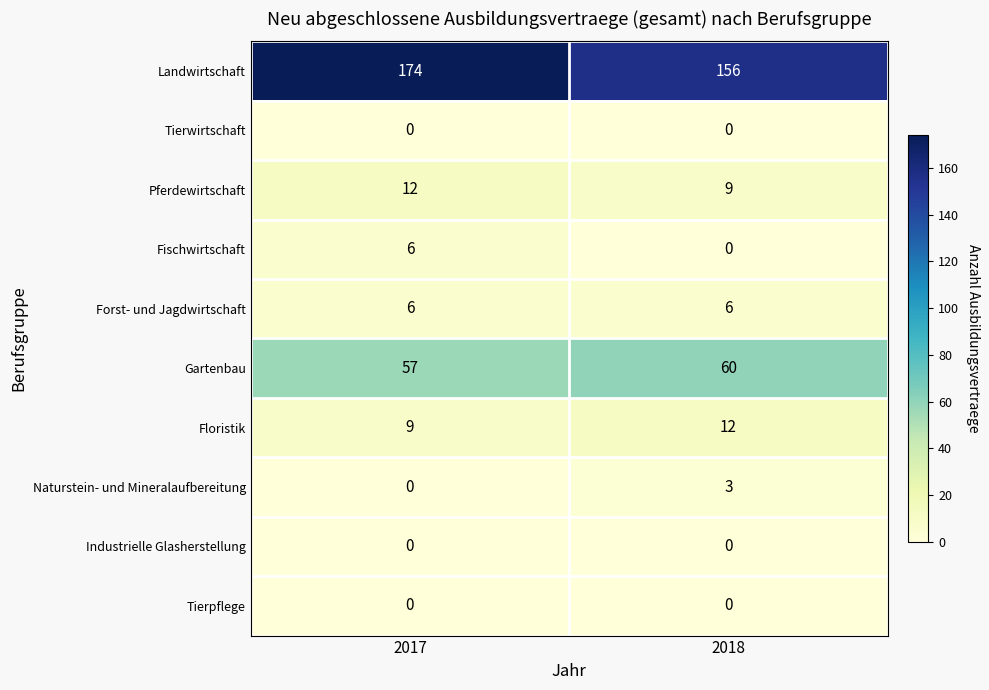

What is the maximum value shown in the chart?

174